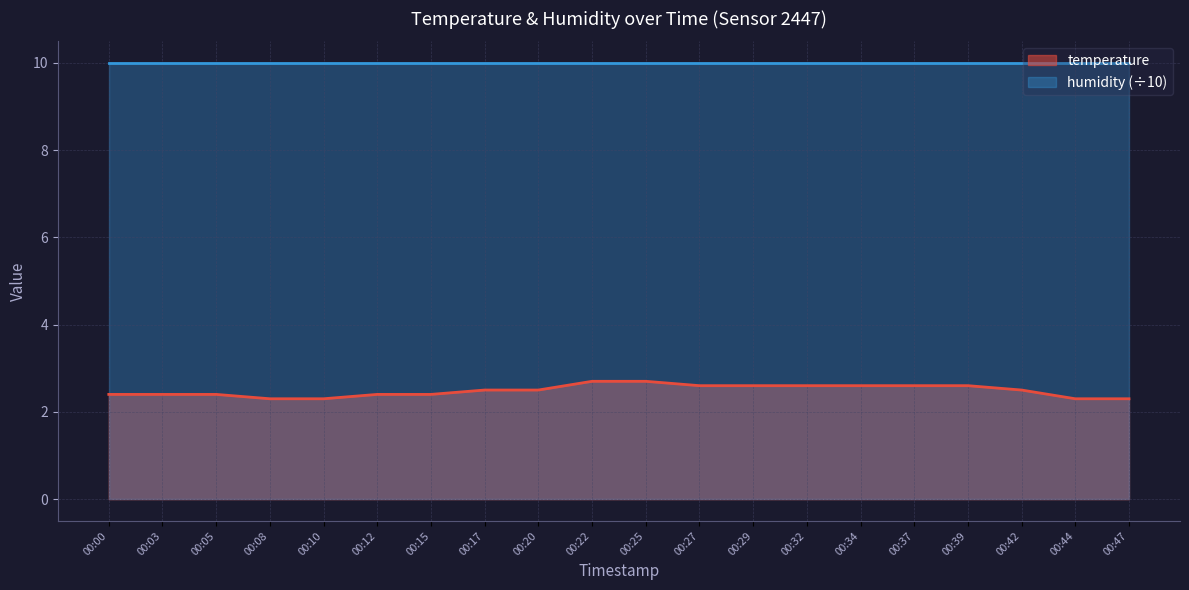

Approximately how many times larger is the value at 00:20 compared to 00:32?

1.0